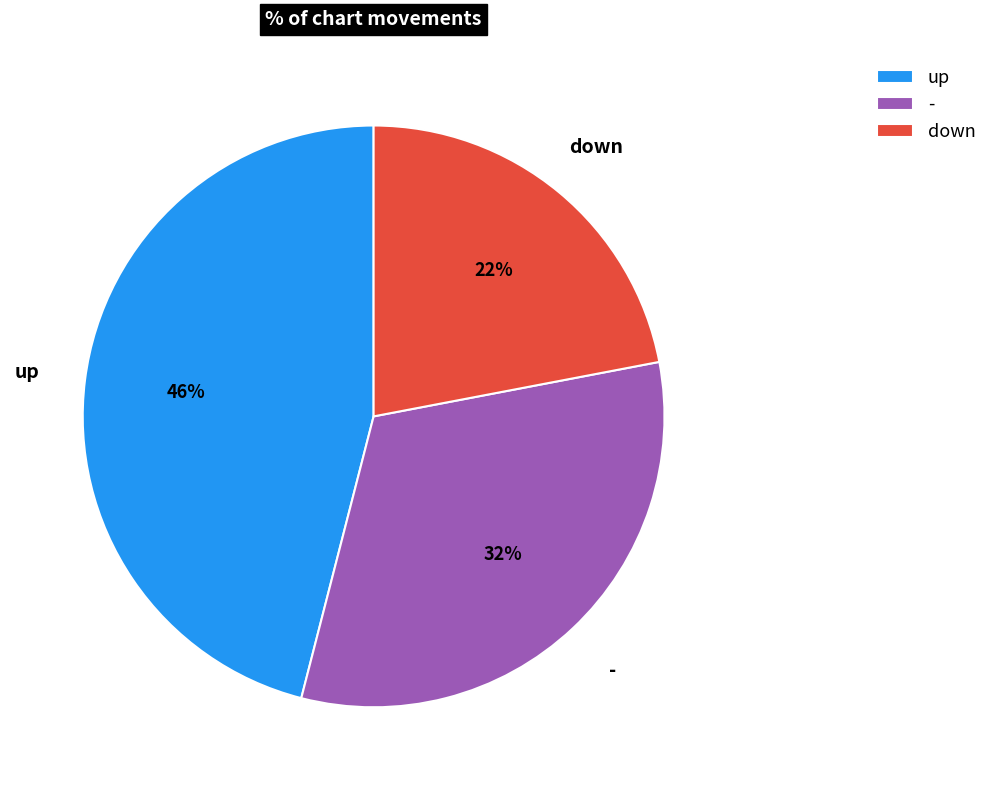

What is the largest slice in the pie chart?

up